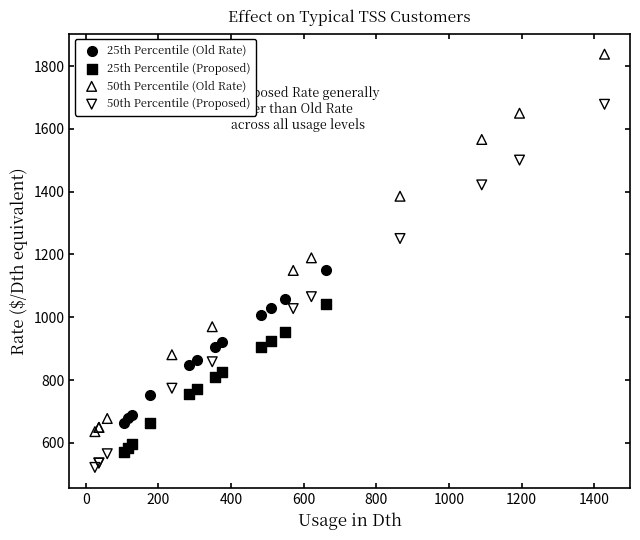

Which series has the widest spread of Y values?

50th Percentile (Old Rate)